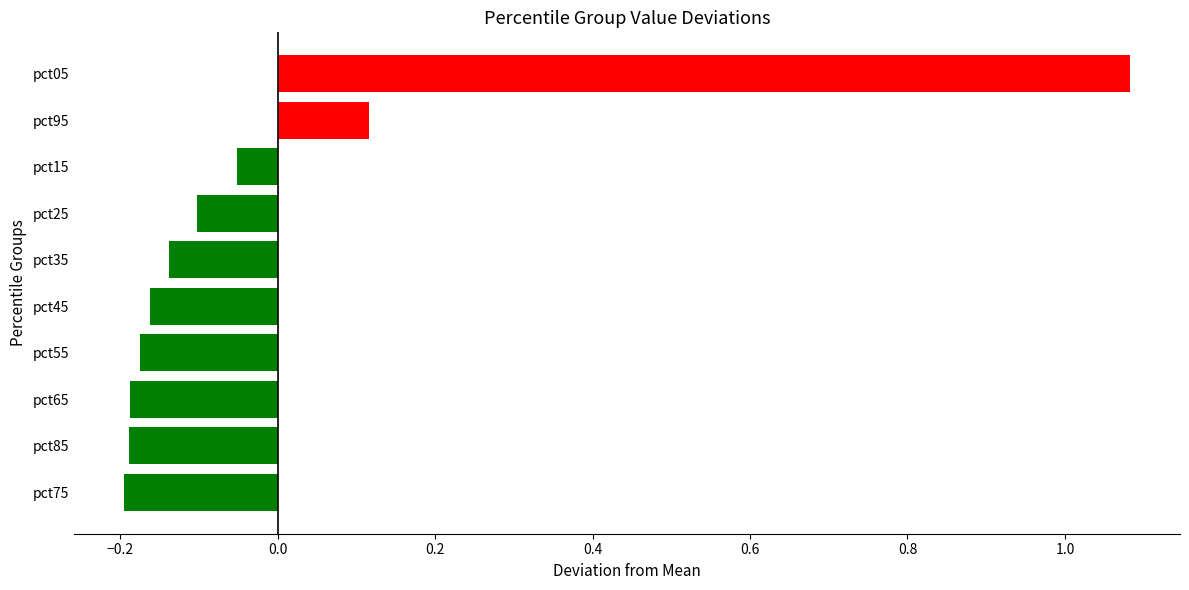

At which category does the chart reach its peak across all series?

pct05